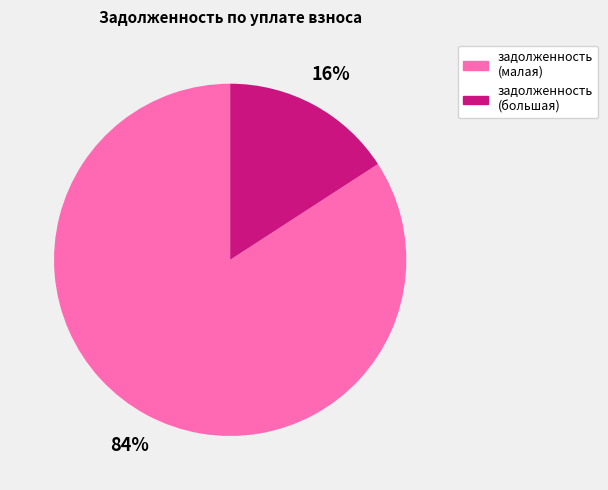

Count the number of slices in the pie.

2